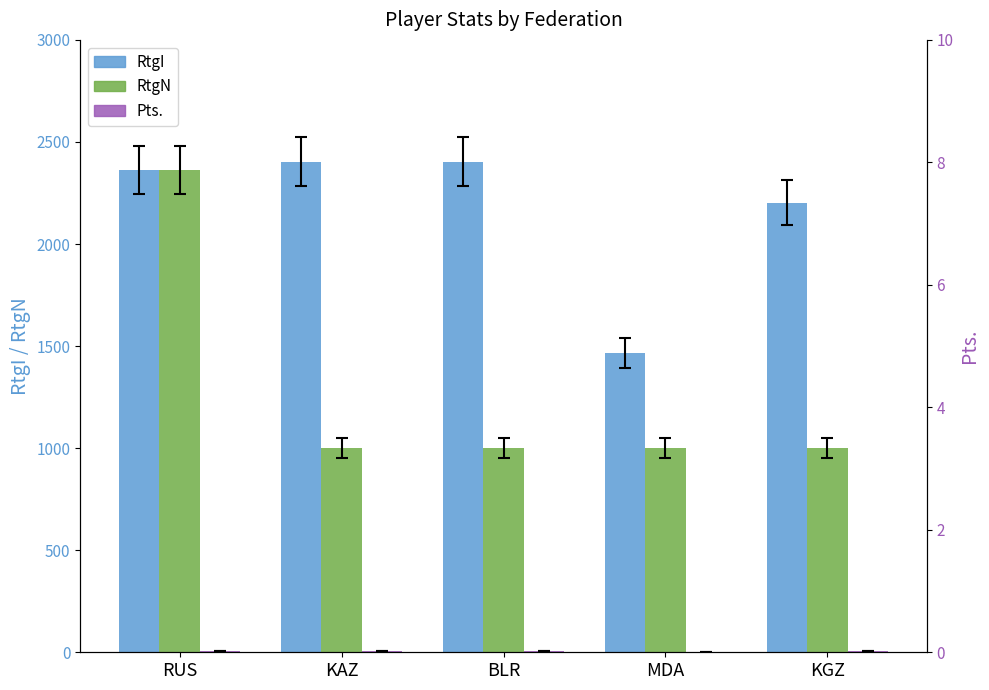

What is the sum of the RtgN values at RUS and KAZ?

3361.0